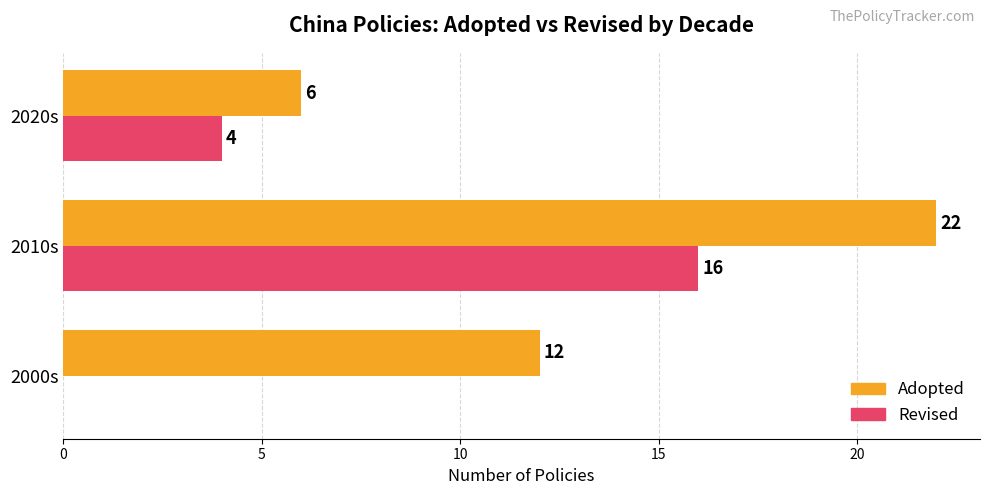

How many series are shown in this chart?

2